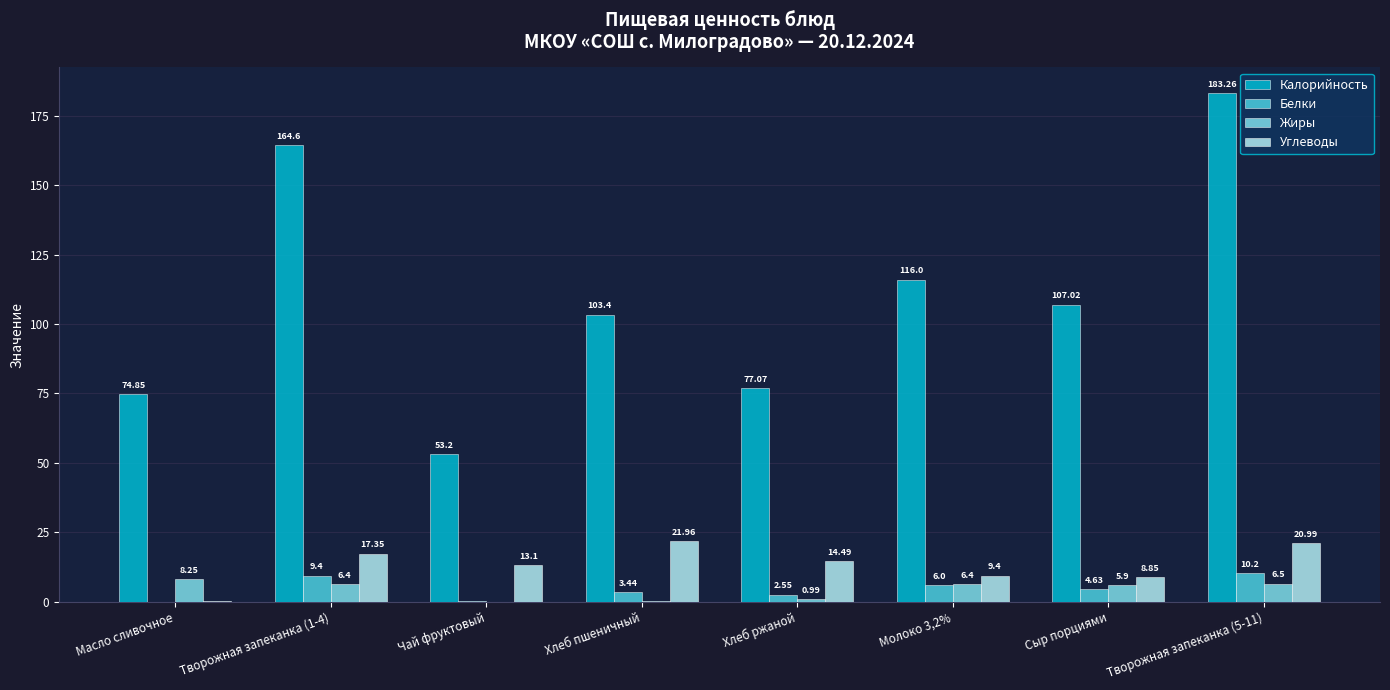

At which category is the sum across all series the highest?

Творожная запеканка (5-11)